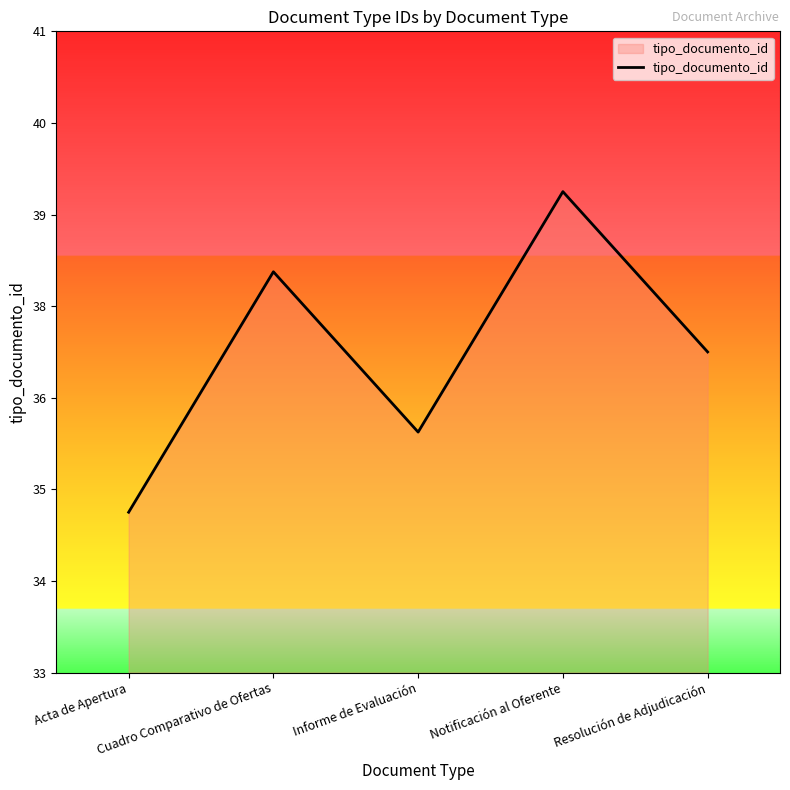

Does the chart display data point markers on the line(s)?

No